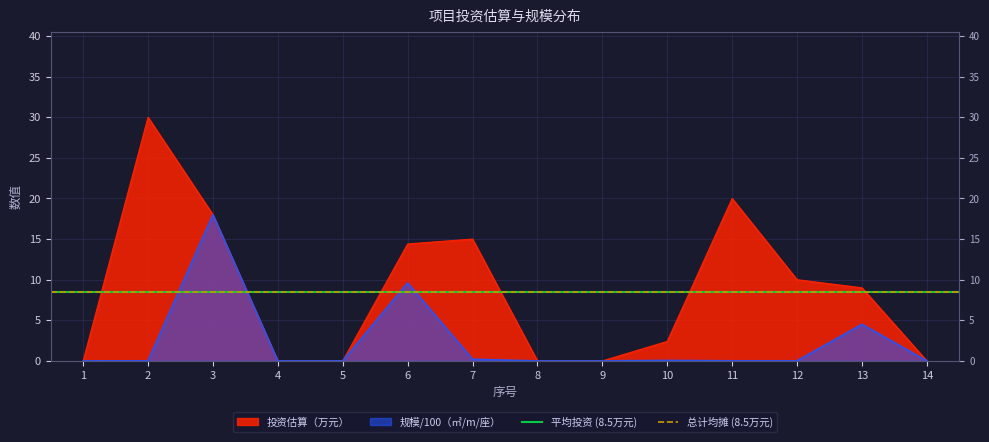

What is the difference between the maximum and second lowest values in the 投资估算（万元） series?

30.0